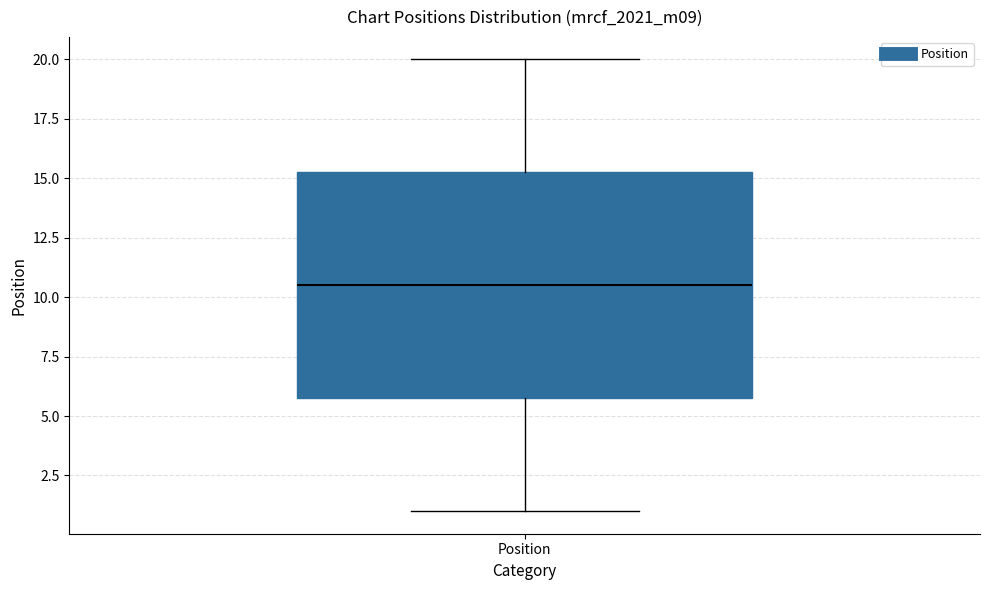

Transcribe this box plot: give where the median line is, the range the box spans, and where the two whiskers end, as read against the y-axis. The values are not printed on the chart, so give them approximately, as read against the axis.

median 10.5, box 6.0 to 15.5, whiskers 1.0 to 20.0